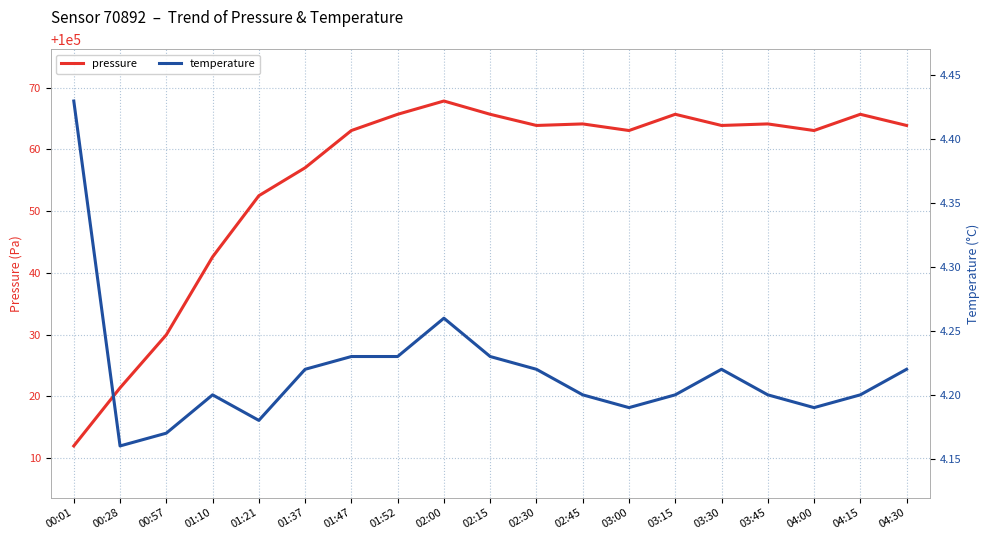

True or false: pressure has more than 0 points higher than both neighbors.

True